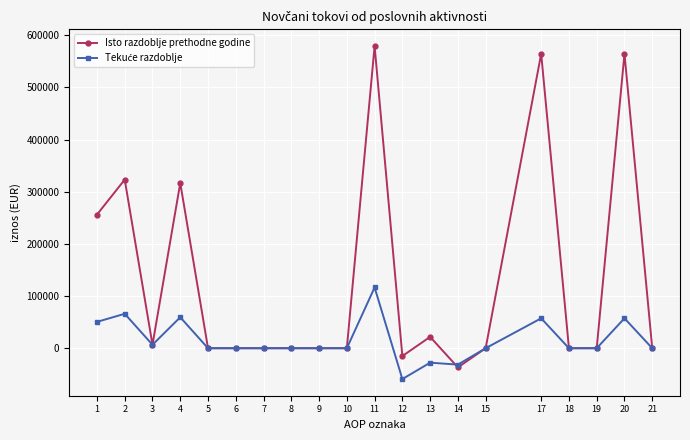

Between 1 and 8, which series saw the biggest shift?

Isto razdoblje prethodne godine